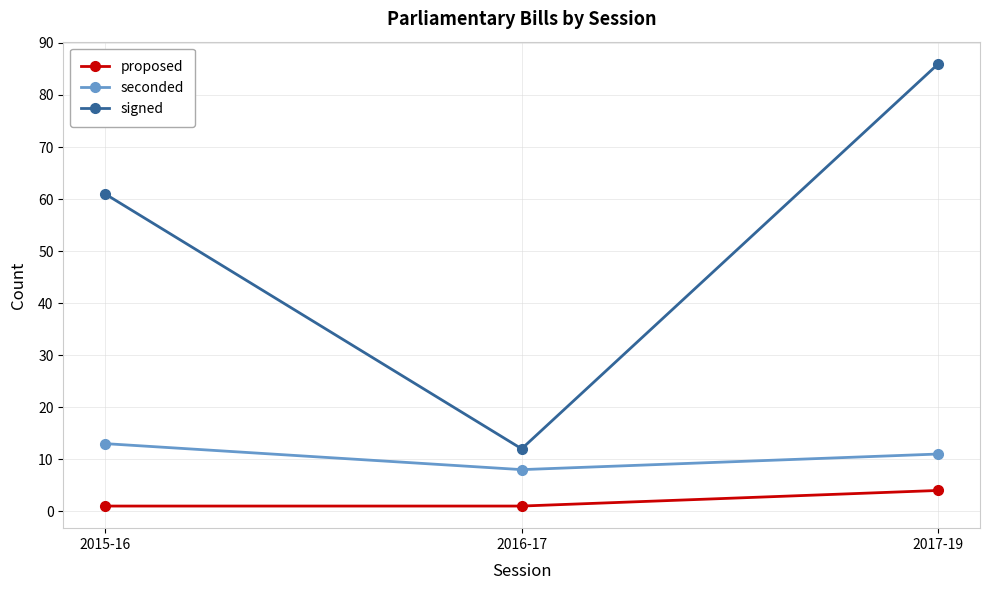

At which category does the chart reach its peak across all series?

2017-19